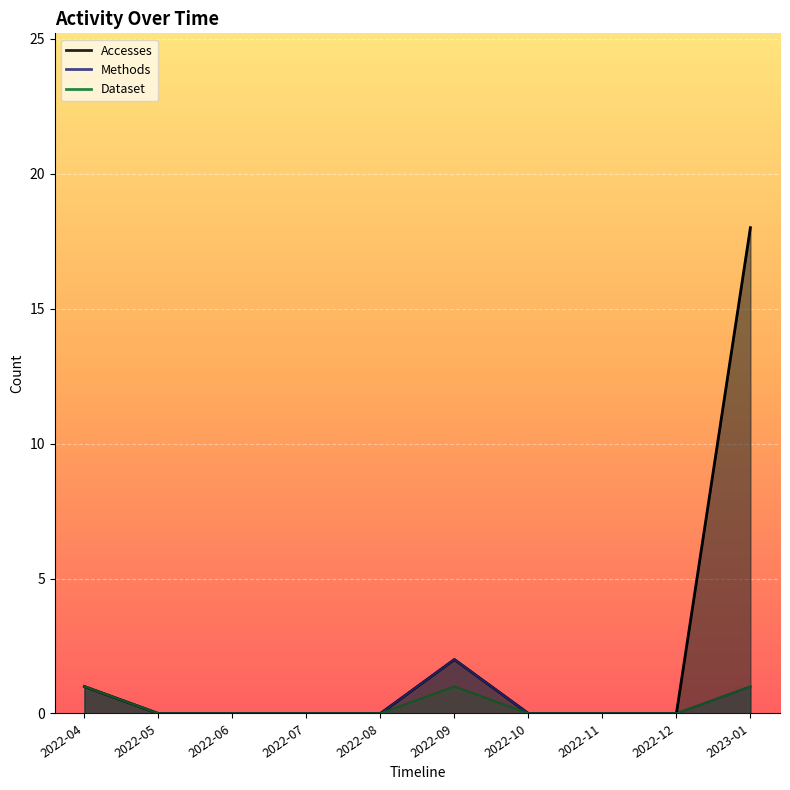

Reading left to right, extract all data points from this chart.

Accesses: 1	0	0	0	0	2	0	0	0	18
Methods: 1	0	0	0	0	2	0	0	0	1
Dataset: 1	0	0	0	0	1	0	0	0	1